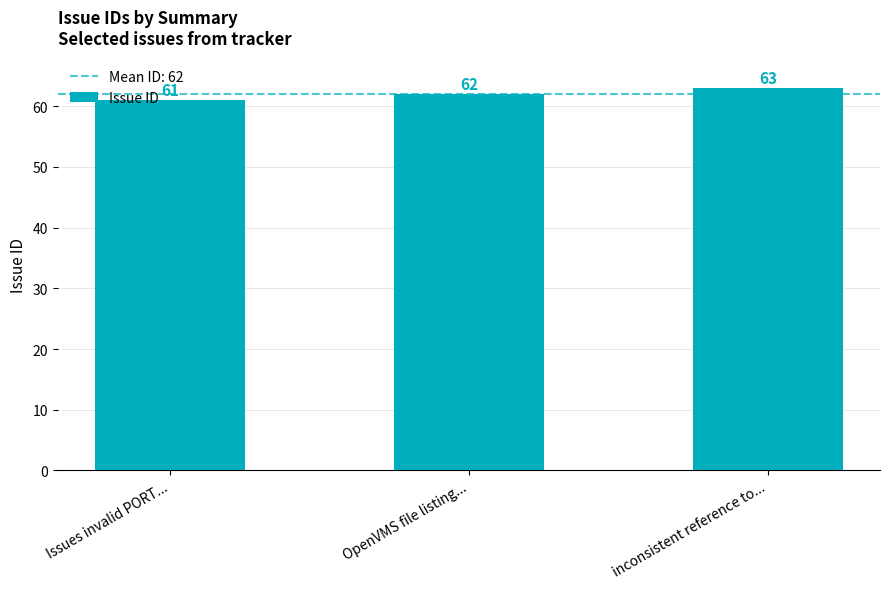

Approximately how many times larger is the value at Issues invalid PORT... compared to OpenVMS file listing...?

1.0